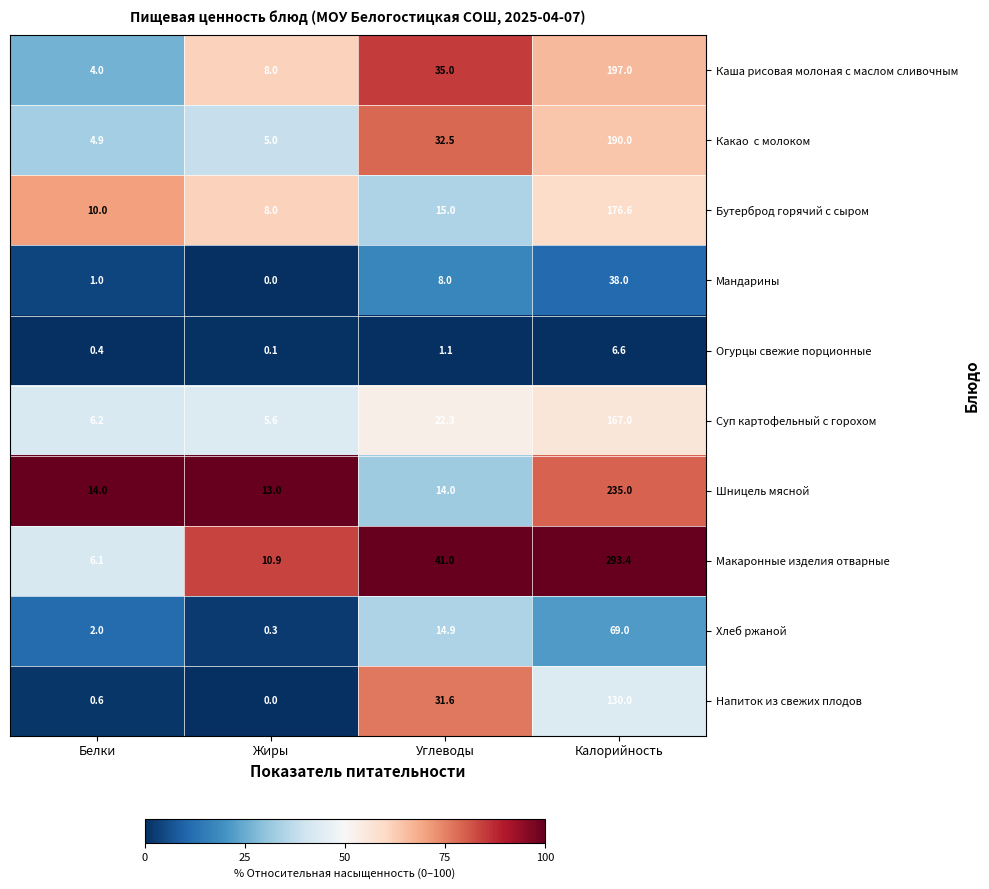

Rank the categories by Каша рисовая молоная с маслом сливочным value from highest to lowest.

Калорийность, Углеводы, Жиры, Белки